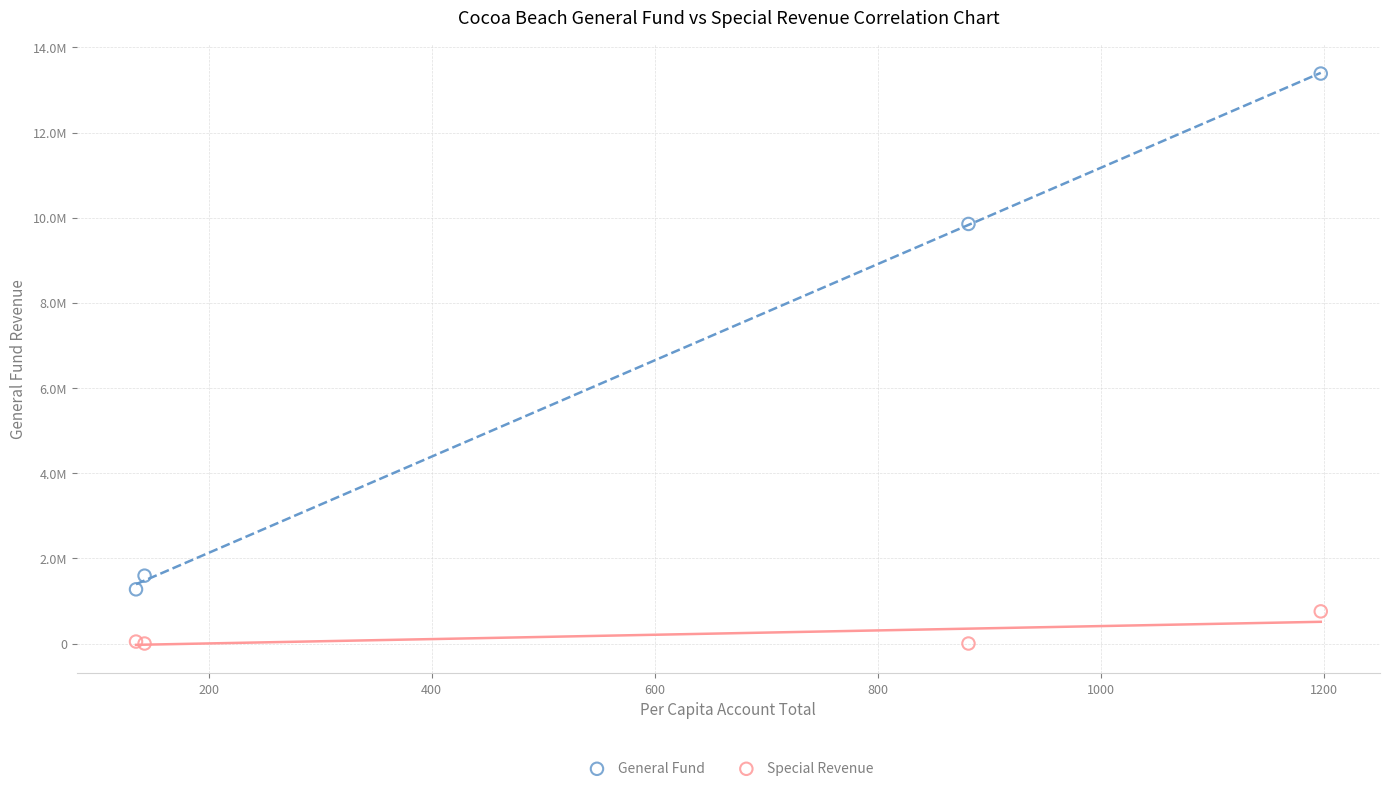

What are all the series names shown in the legend?

General Fund, Special Revenue